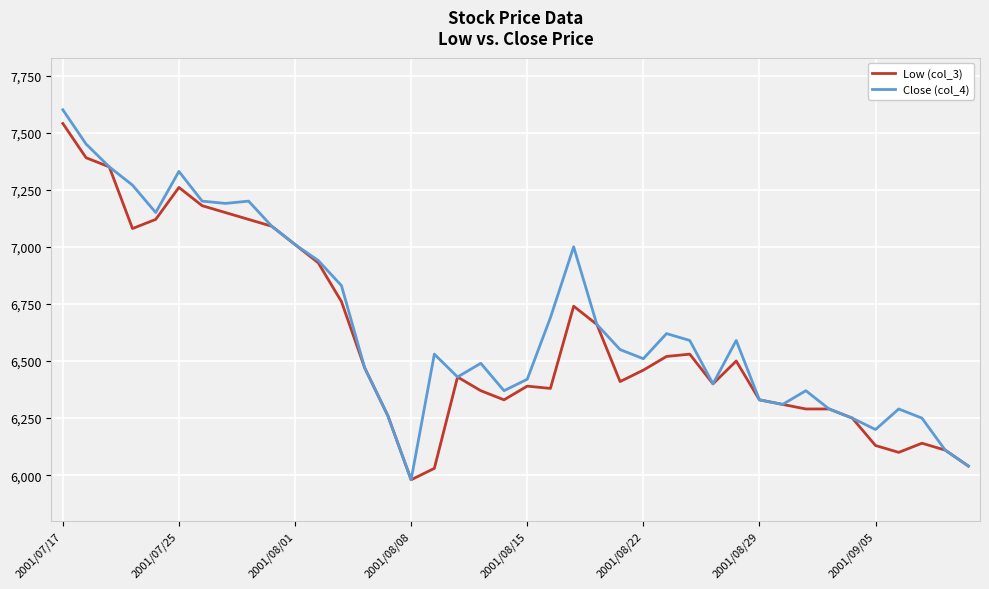

Which series has the largest range (max minus min)?

Close (col_4)